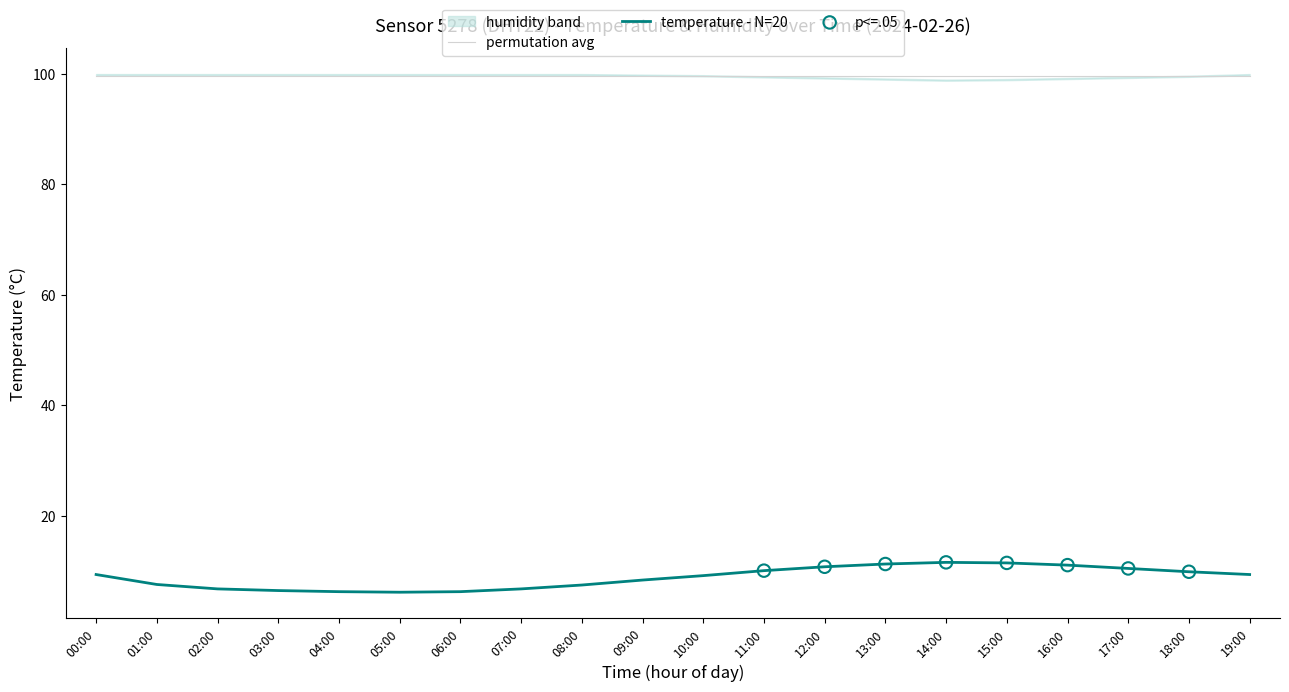

Which has a higher value, 04:00 or 18:00?

18:00